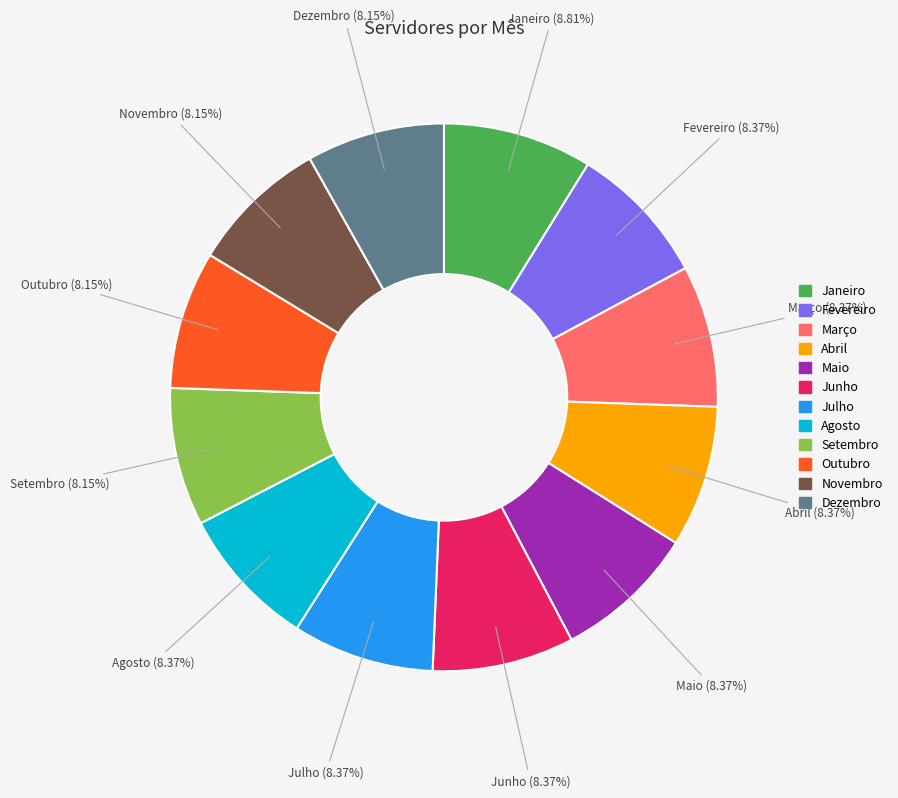

The Fevereiro slice represents 2% of the pie. True or false?

False